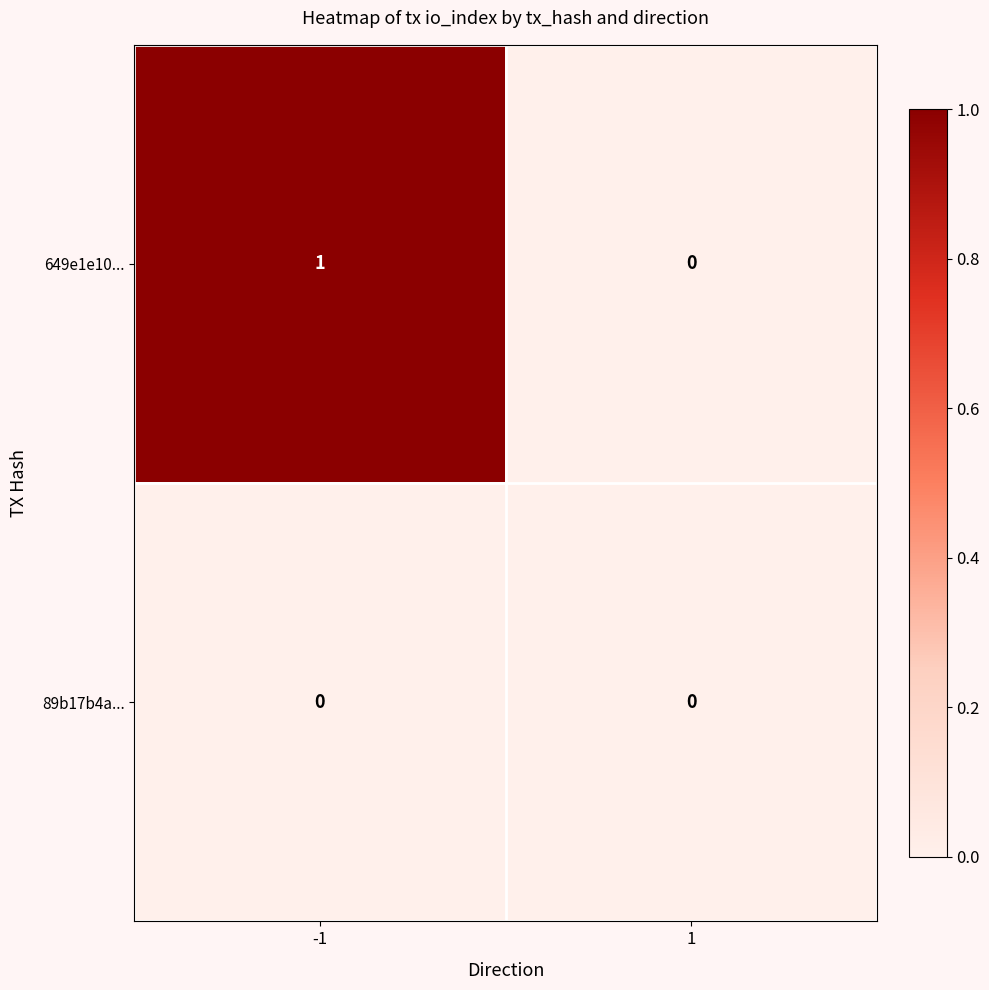

Which series has the largest total across all categories?

649e1e10...